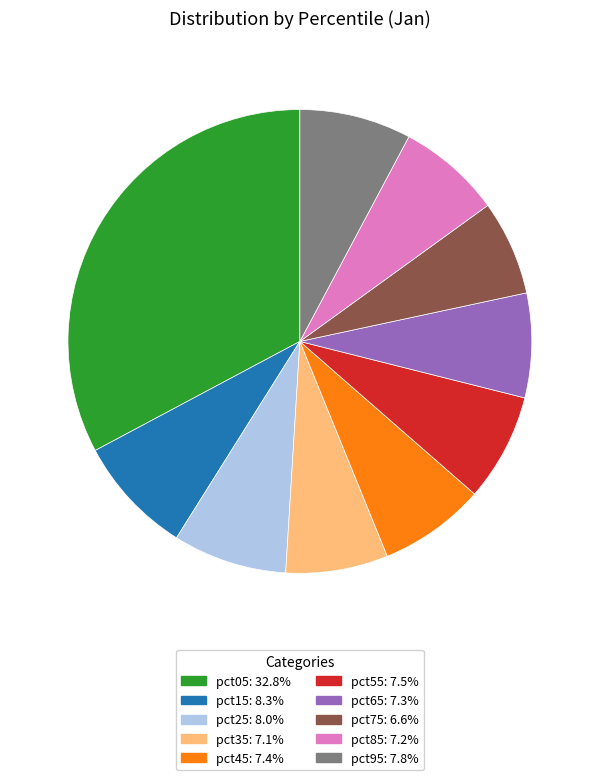

How many segments does this pie chart have?

10